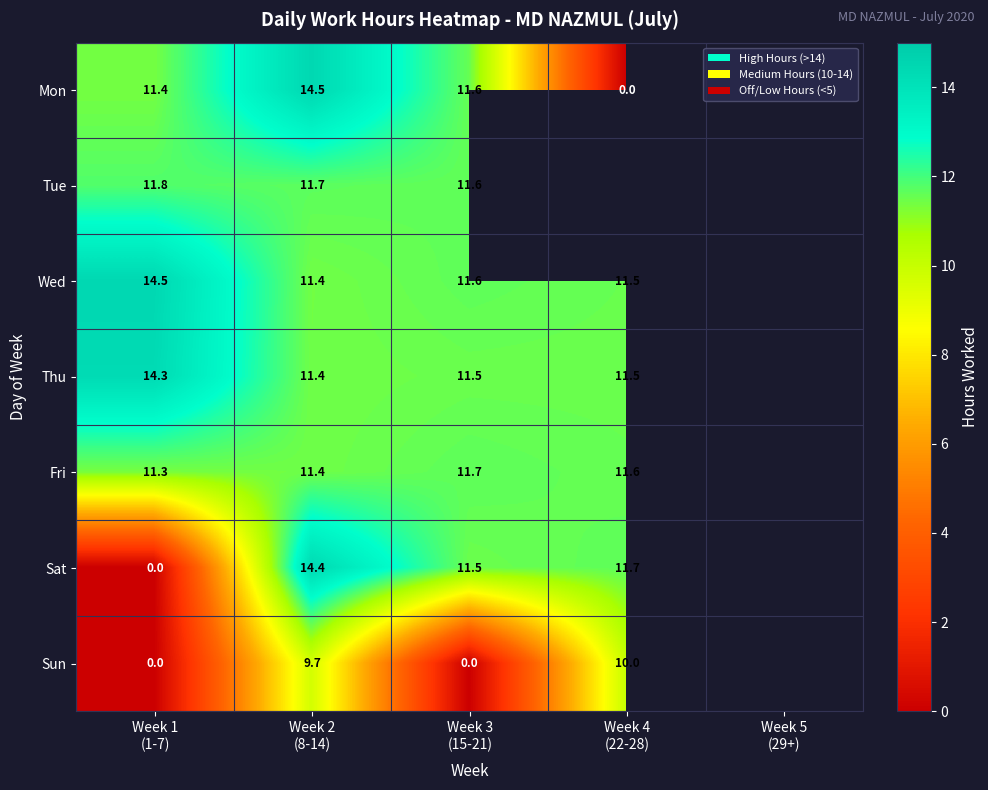

Which series has the widest spread of values?

Mon